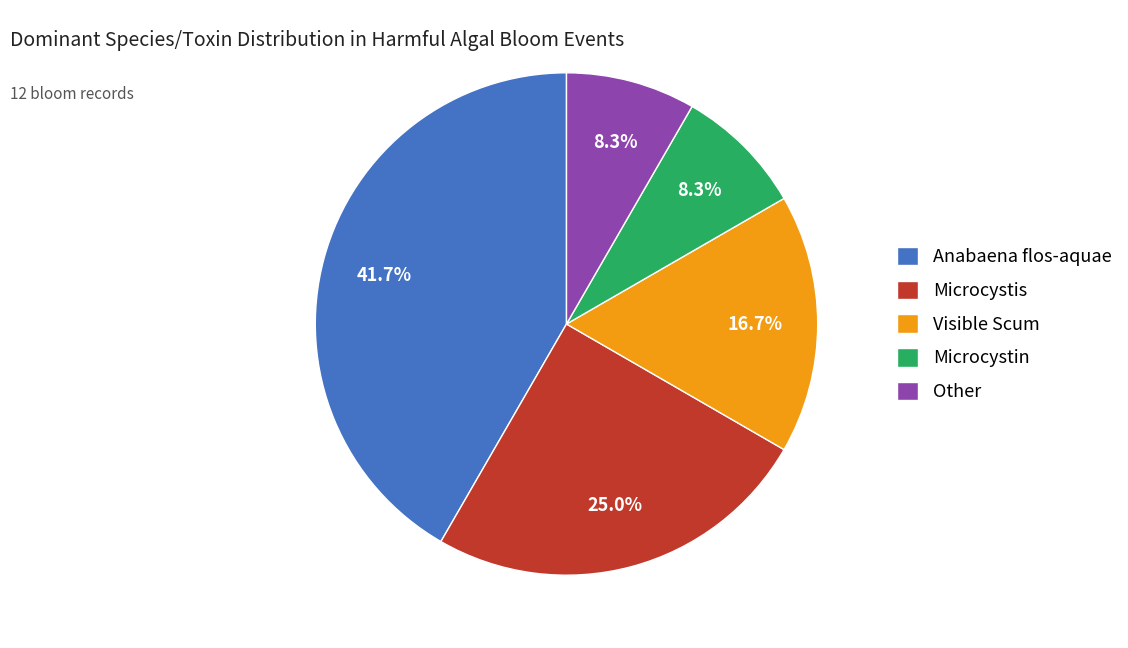

True or false: Anabaena flos-aquae accounts for 42% of the total.

True